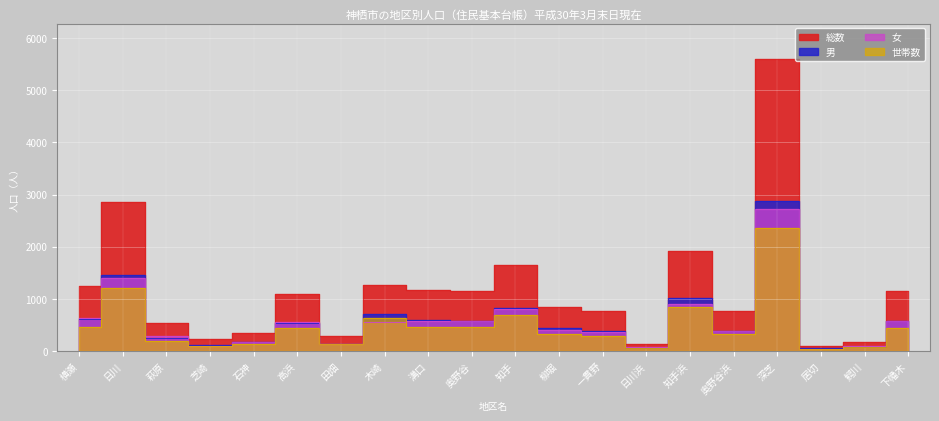

Which series ends up on top after the final intersection of 女 and 世帯数?

女